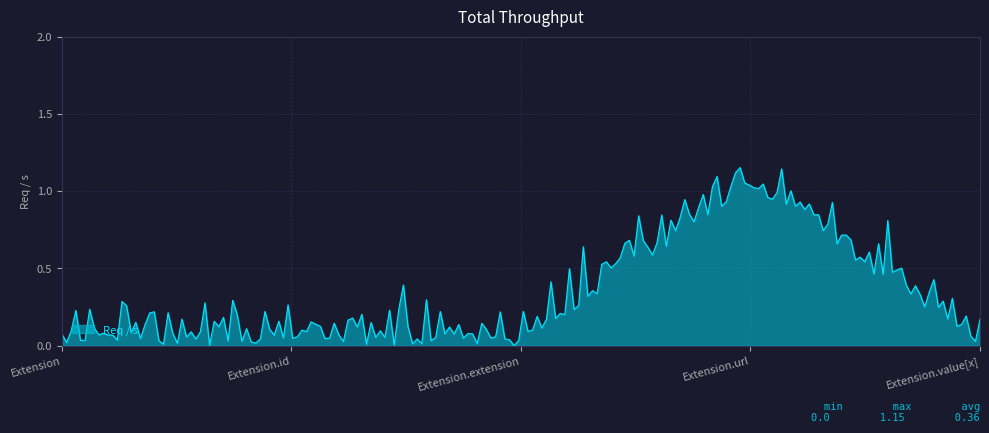

Count the number of data series in this chart.

1